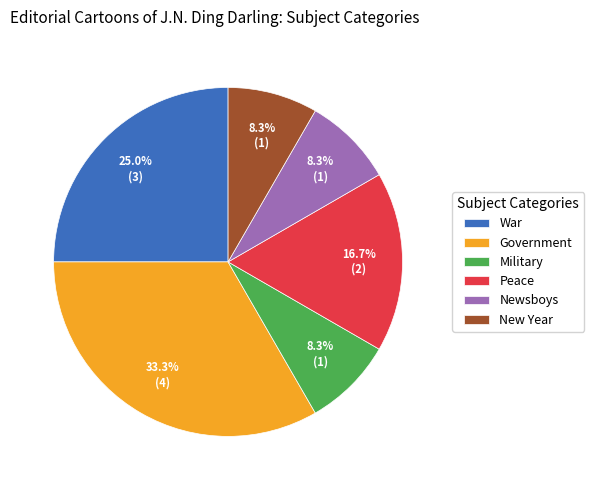

Which slice is the largest?

Government